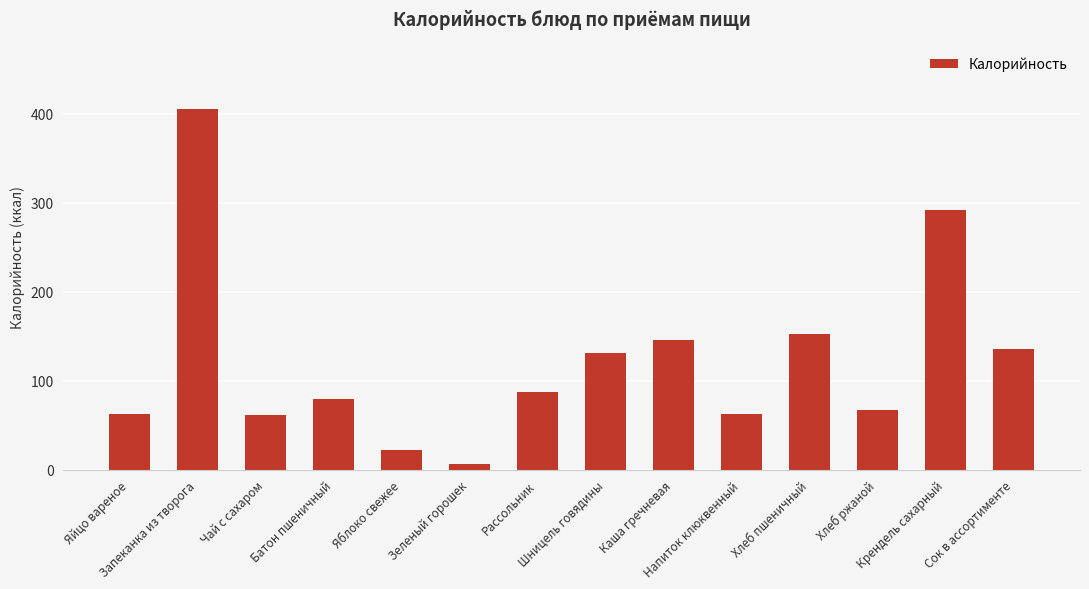

What is the maximum value shown in the chart?

405